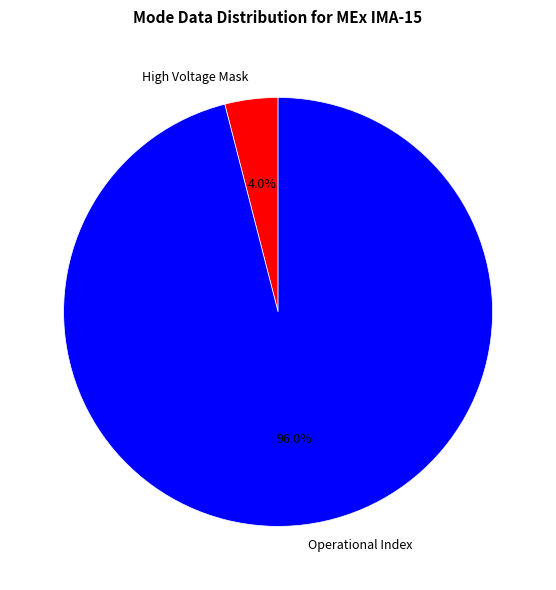

Which has a higher value, Operational Index or High Voltage Mask?

Operational Index